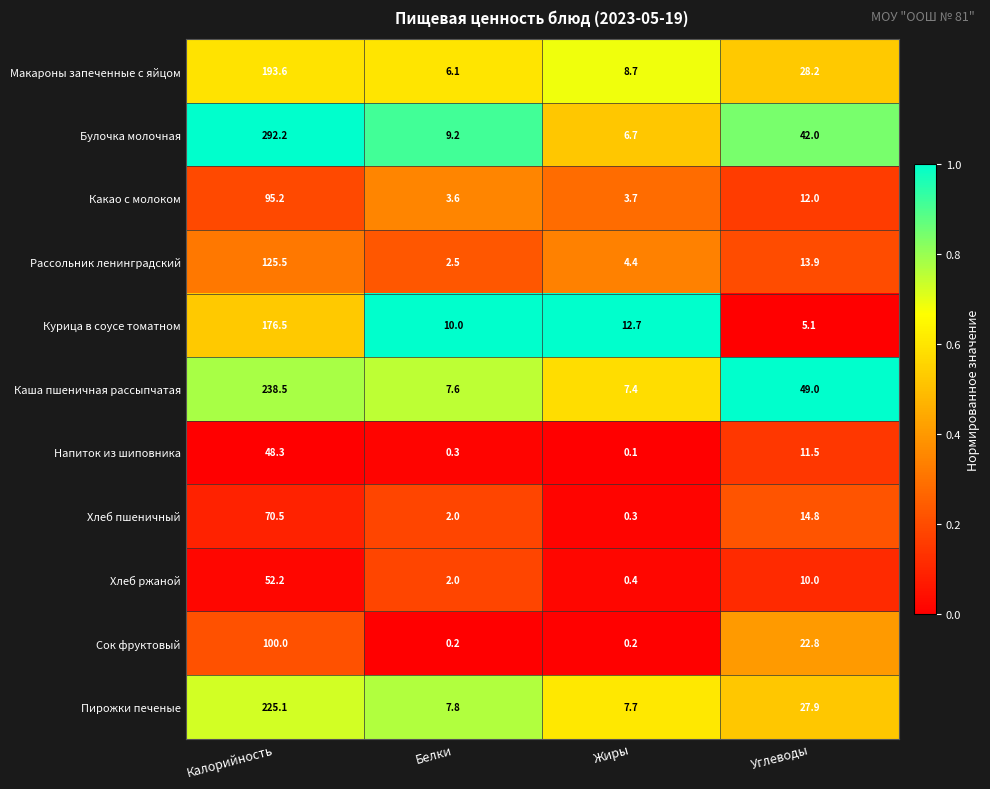

What is the highest value of the Булочка молочная series?

292.2